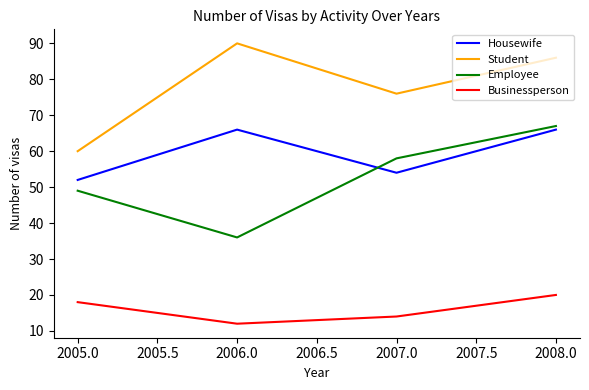

At which label does Employee reach its peak?

2008.0